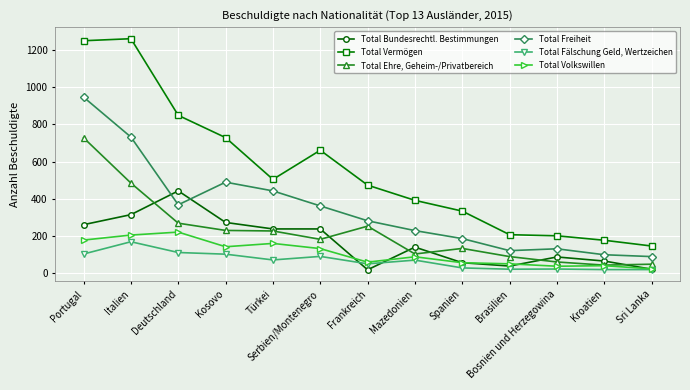

True or false: Total Freiheit and Total Fälschung Geld, Wertzeichen intersect in this chart.

False